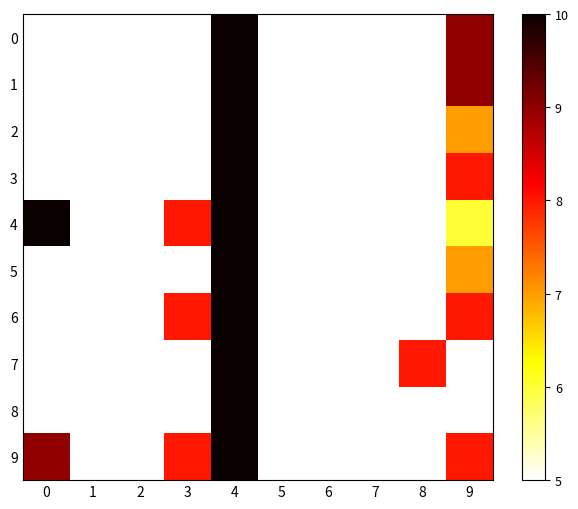

What is the total value across all series at 0?

59